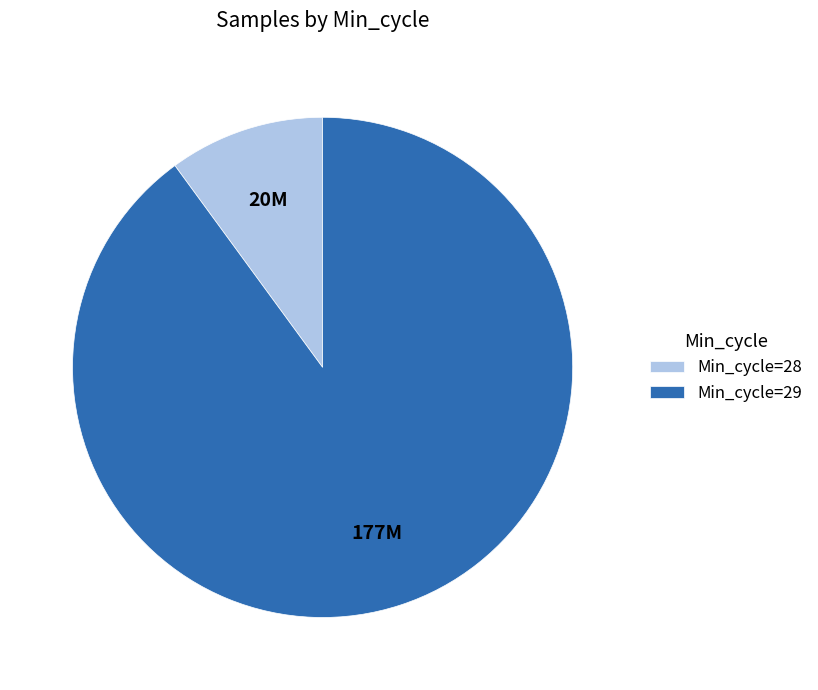

Rank the categories by value from lowest to highest.

Min_cycle=28, Min_cycle=29